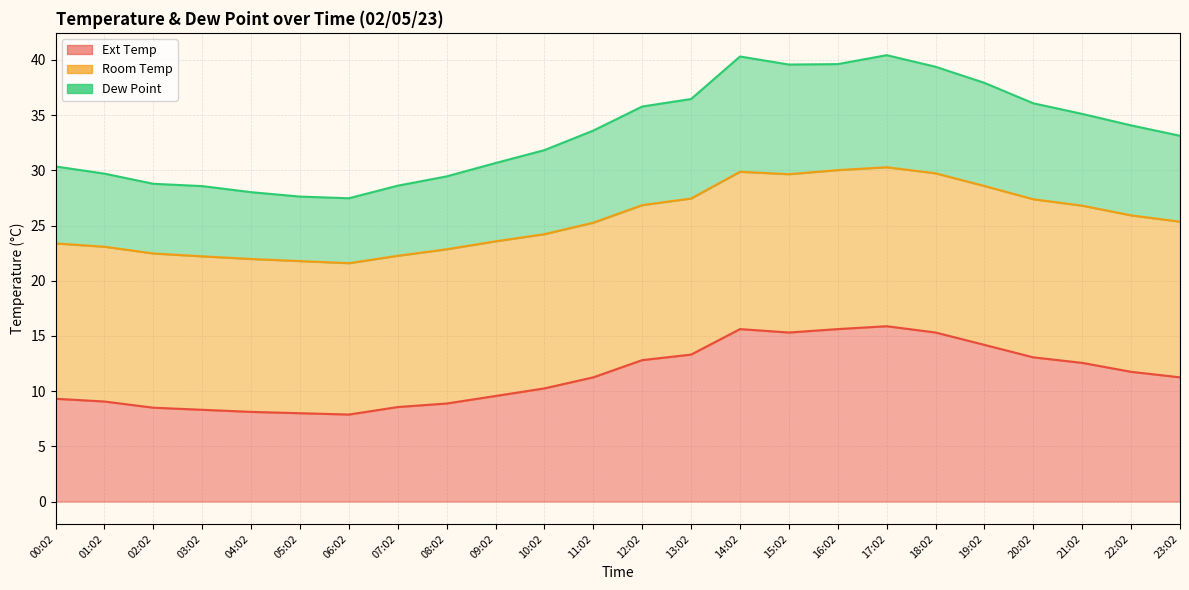

The value of Dew Point at 21:02 is 12.7. True or false?

False